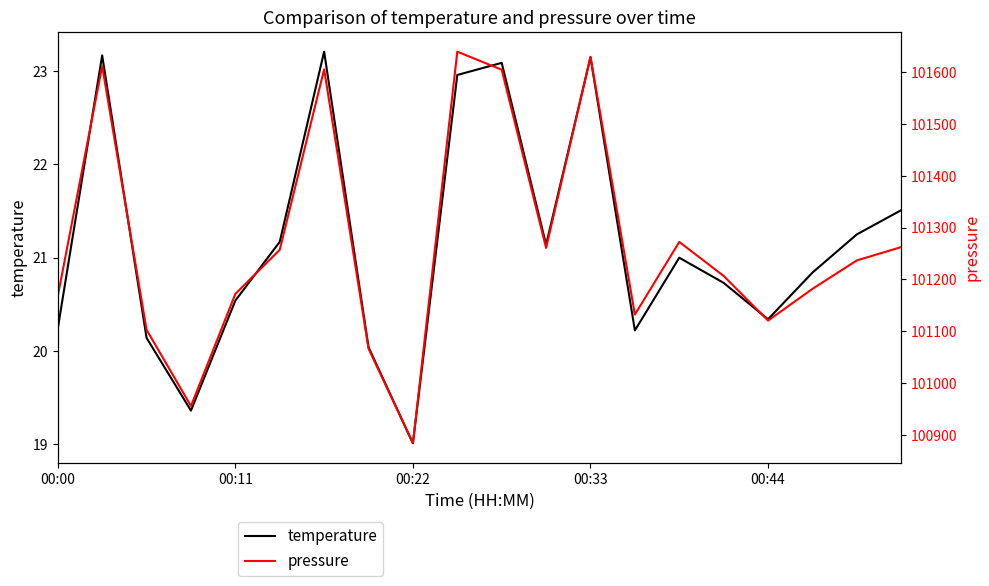

Which category has the lowest value in the temperature series?

00:22